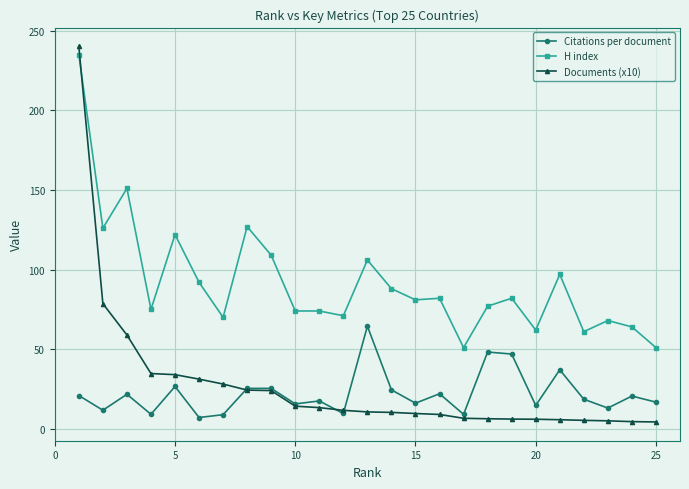

What is the value of the H index point at the 16th from the left?

82.0